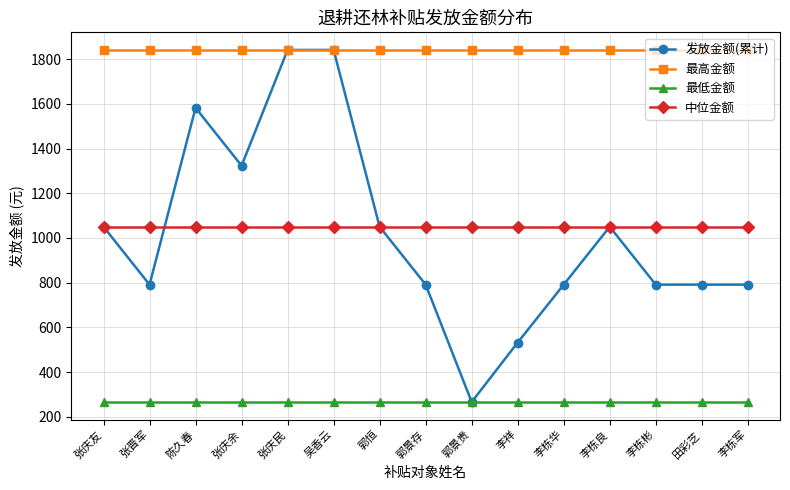

True or false: 发放金额(累计) has a value of 791 at 李栋军.

True